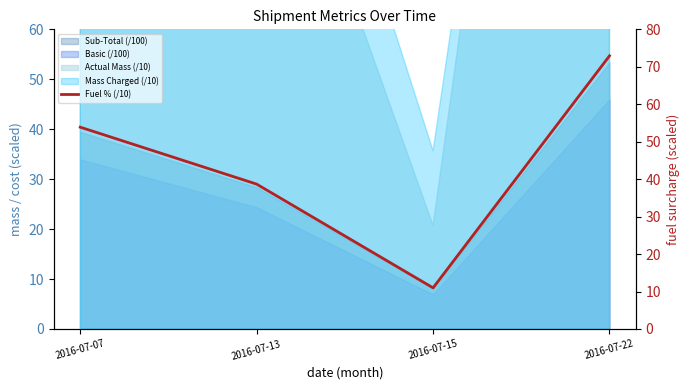

Between 2016-07-07 and 2016-07-15, which is larger?

2016-07-07